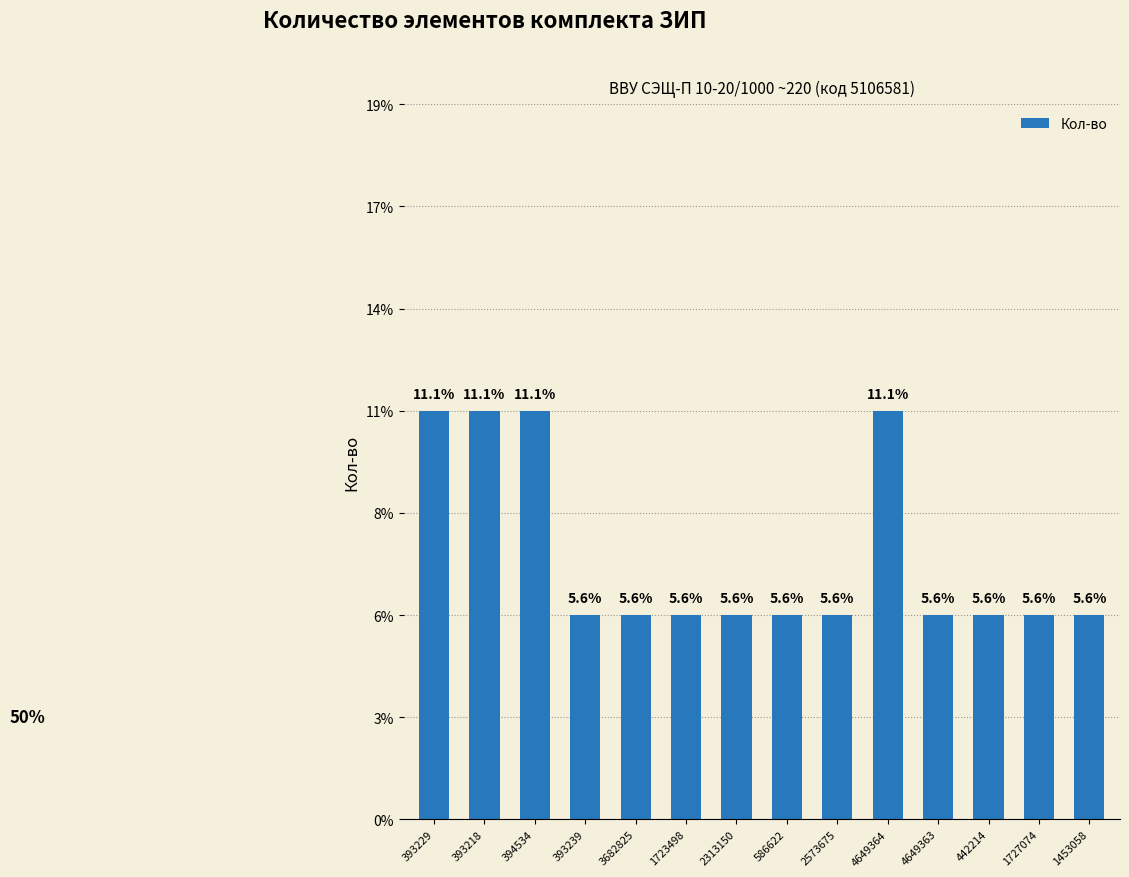

Are the bars grouped side by side (vs. stacked)?

No